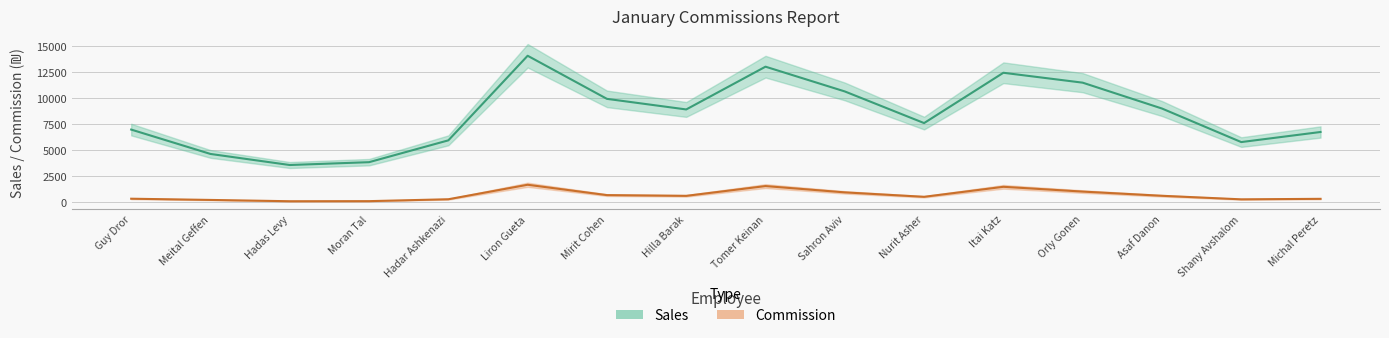

What value does the Commission series have at Mirit Cohen?

696.8